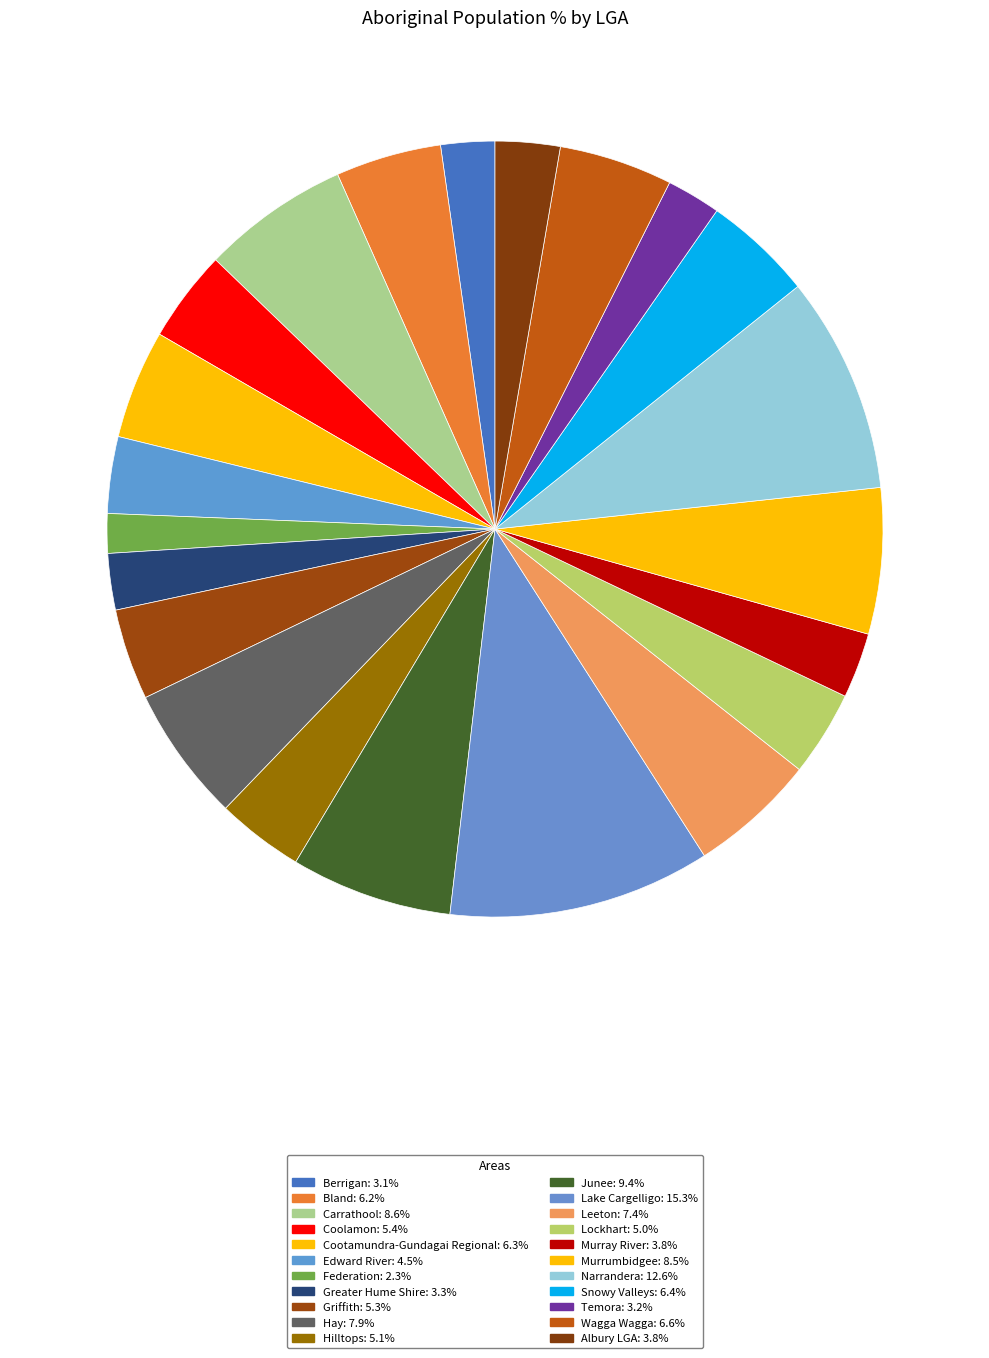

Which slice is the smallest?

Federation